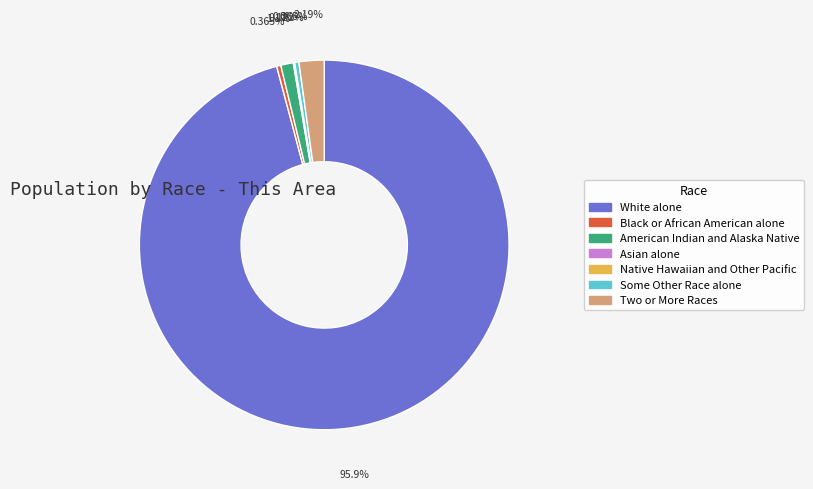

Combined, do Black or African American alone and American Indian and Alaska Native account for over 50%?

No